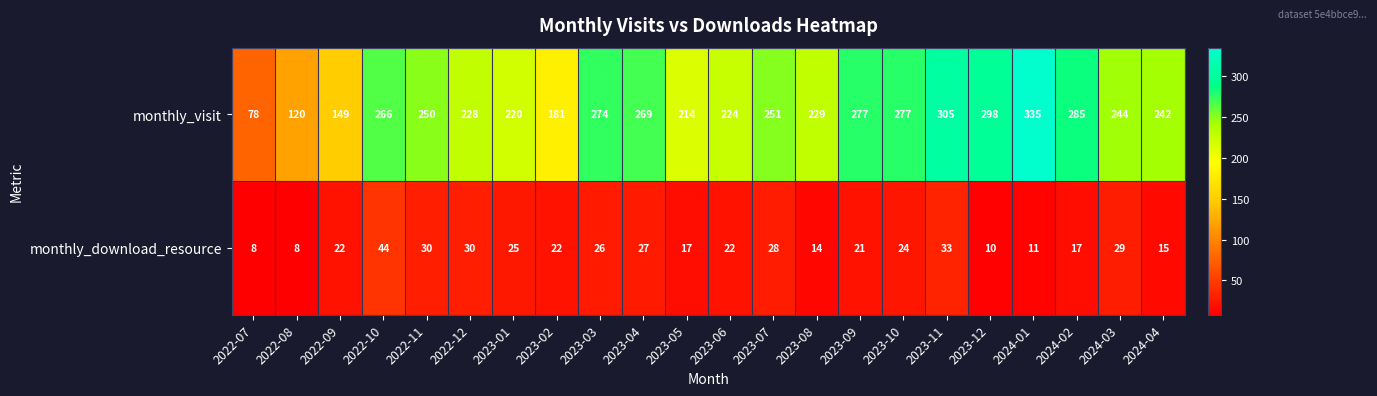

What is the smallest value displayed?

8